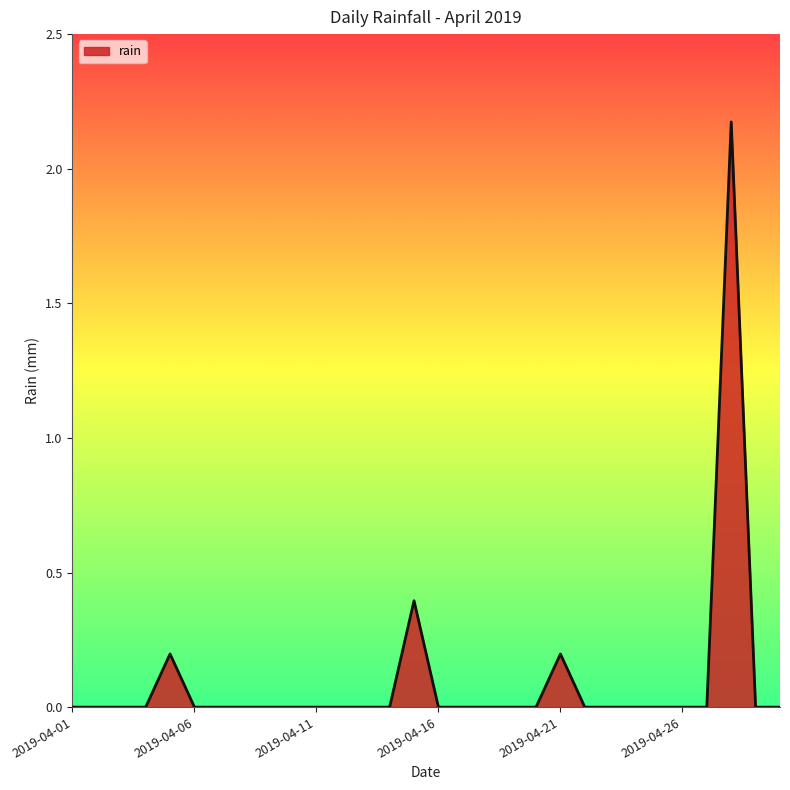

Does the chart have visible grid lines?

No